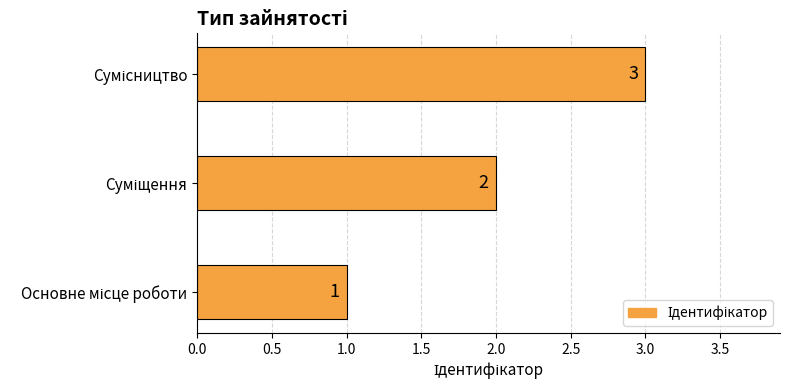

What is the difference between the maximum and minimum values?

2